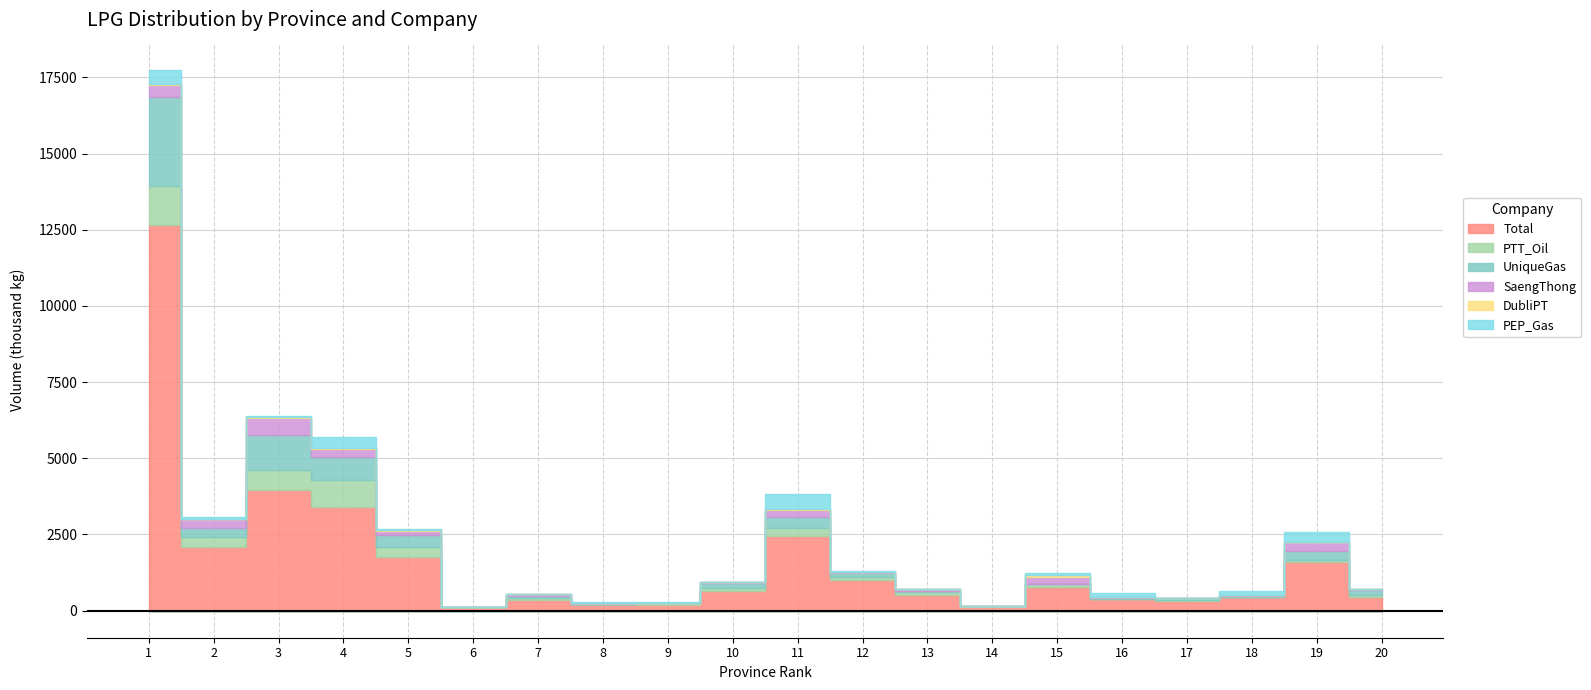

At 3, list the series in order from smallest to largest.

PEP_Gas, DubliPT, SaengThong, PTT_Oil, UniqueGas, Total